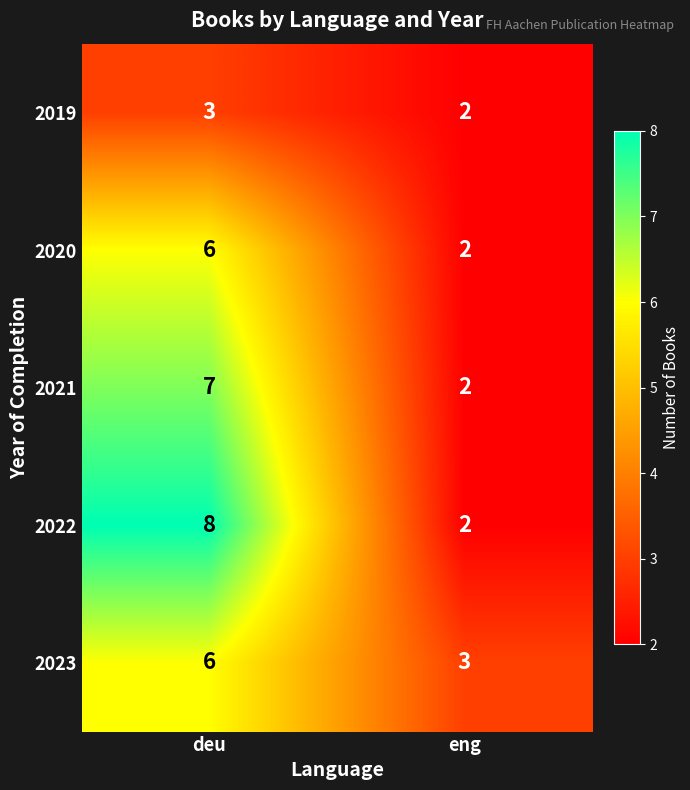

What is the average value of the 2020 series?

4